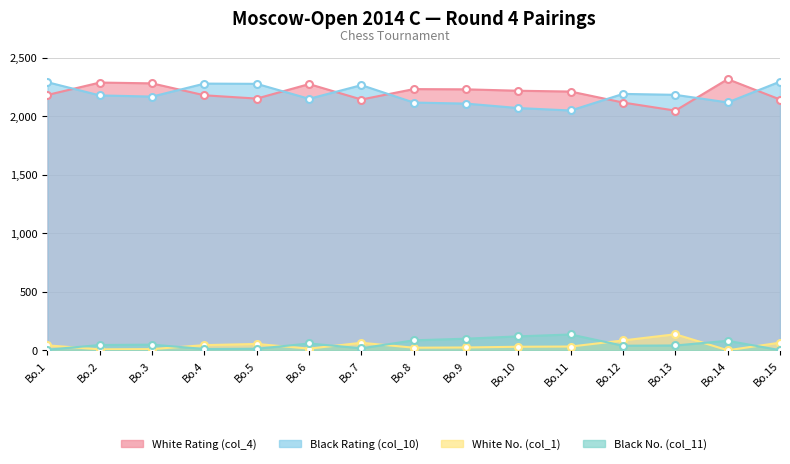

At which category does Black No. (col_11) reach its first local valley?

Bo.4